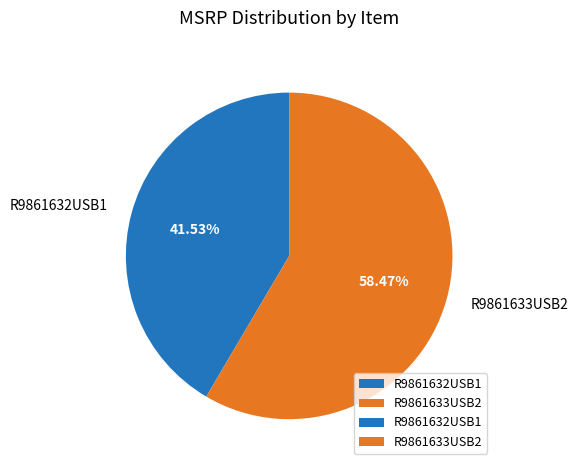

How many segments does this pie chart have?

2